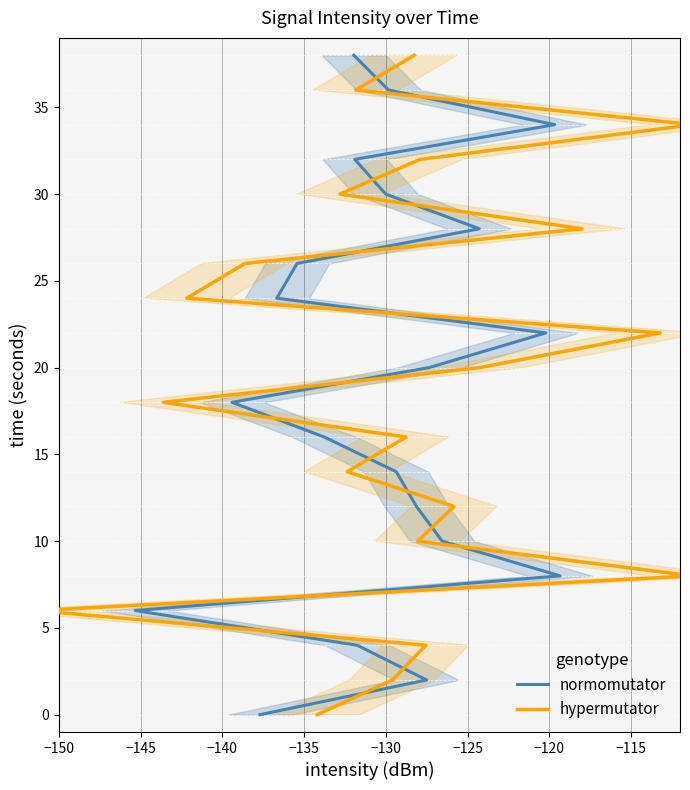

What is the sum of the hypermutator values at −125 and −130?

18